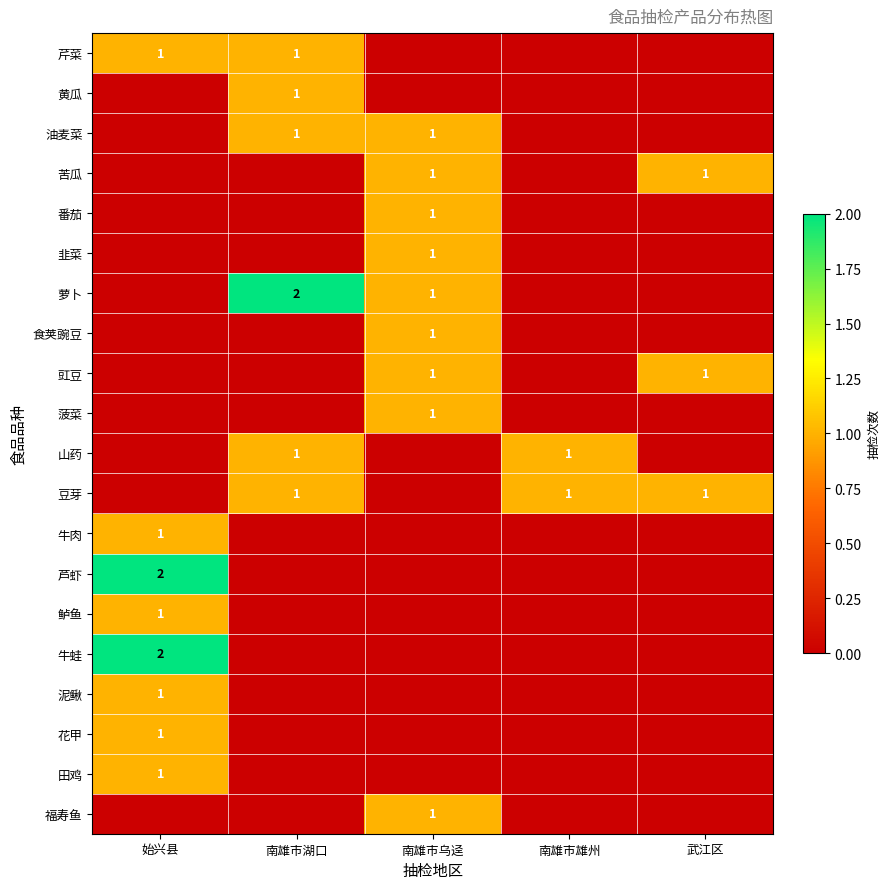

True or false: 花甲 has a value of 1 at 始兴县.

True